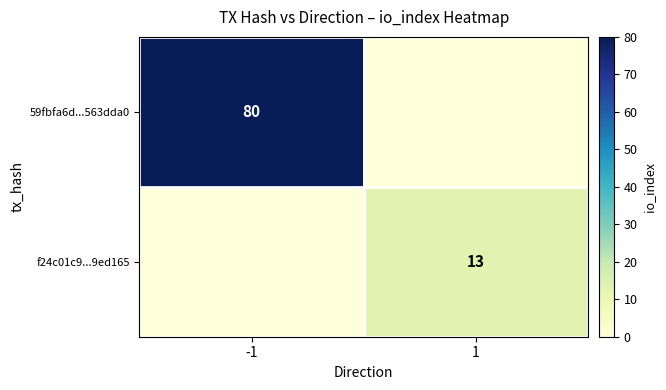

Is the value of 59fbfa6d...563dda0 at -1 greater than the value of f24c01c9...9ed165 at 1?

Yes